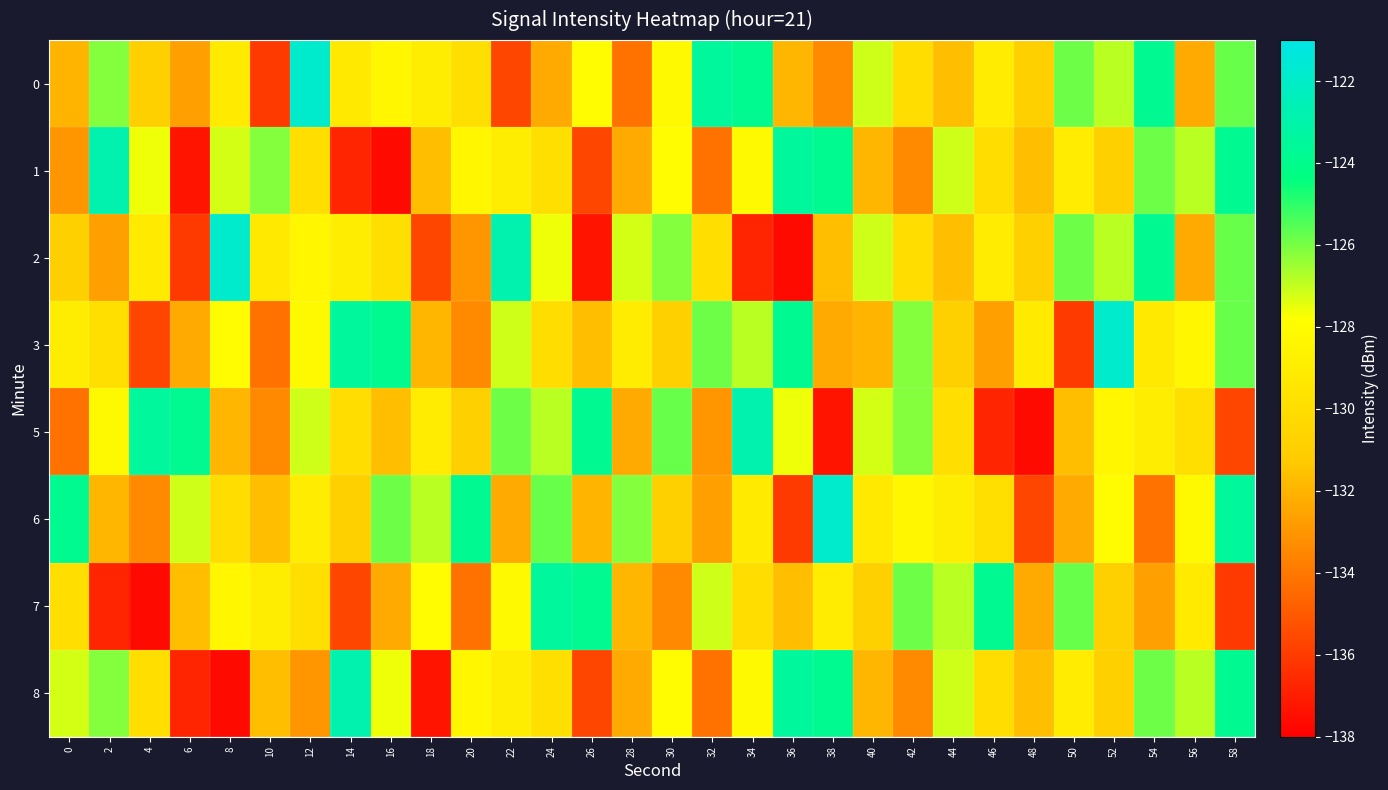

Which has a higher value, 54 or 28?

54